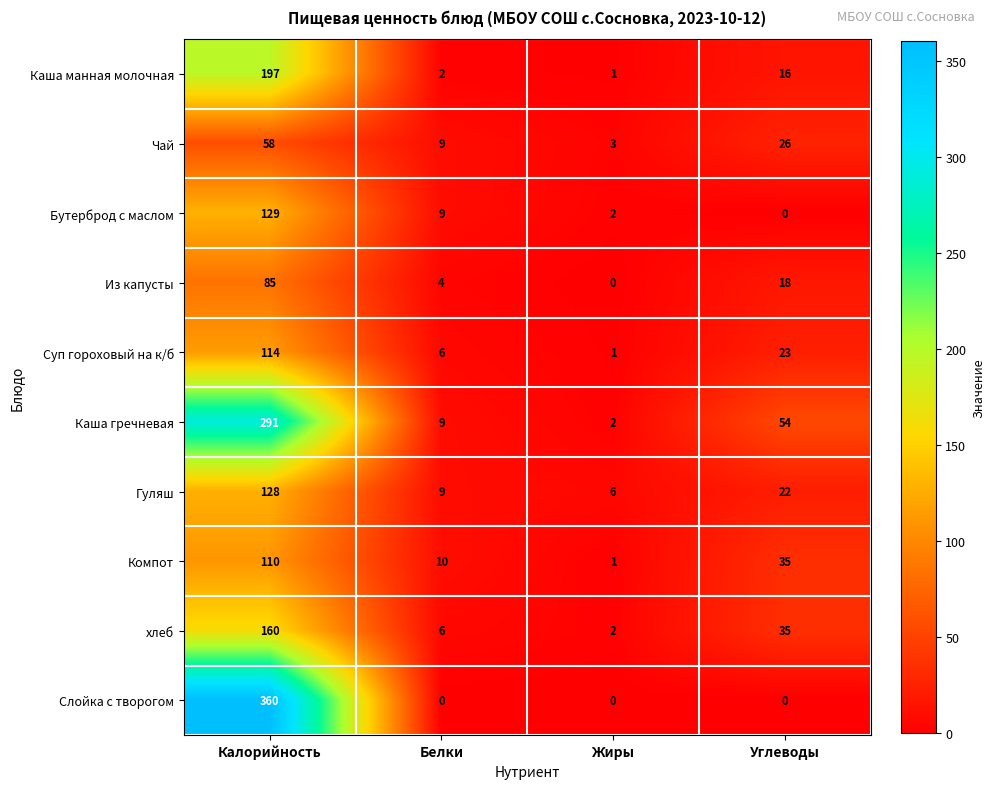

Which series changed the most between Белки and Углеводы?

Каша гречневая